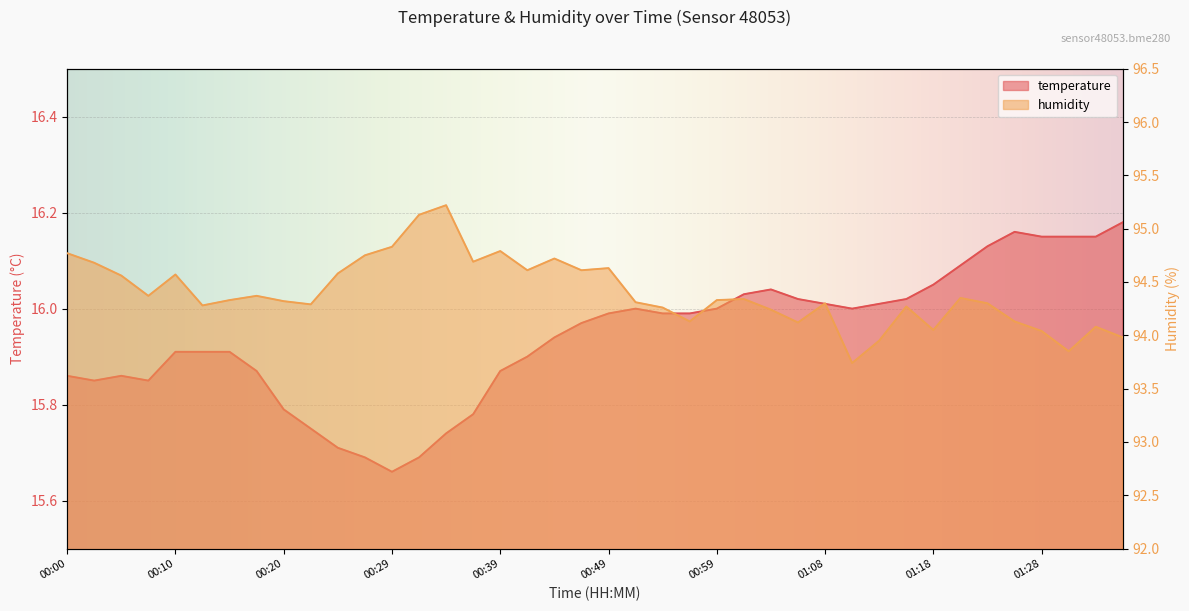

What is the sum of all temperature values?

637.7